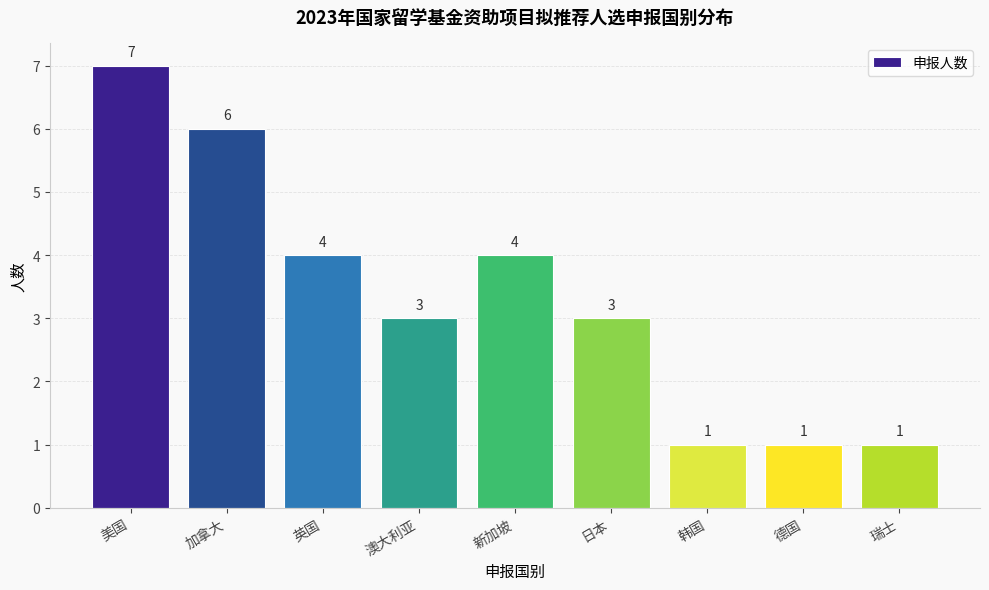

Which category has the highest value across all series?

美国